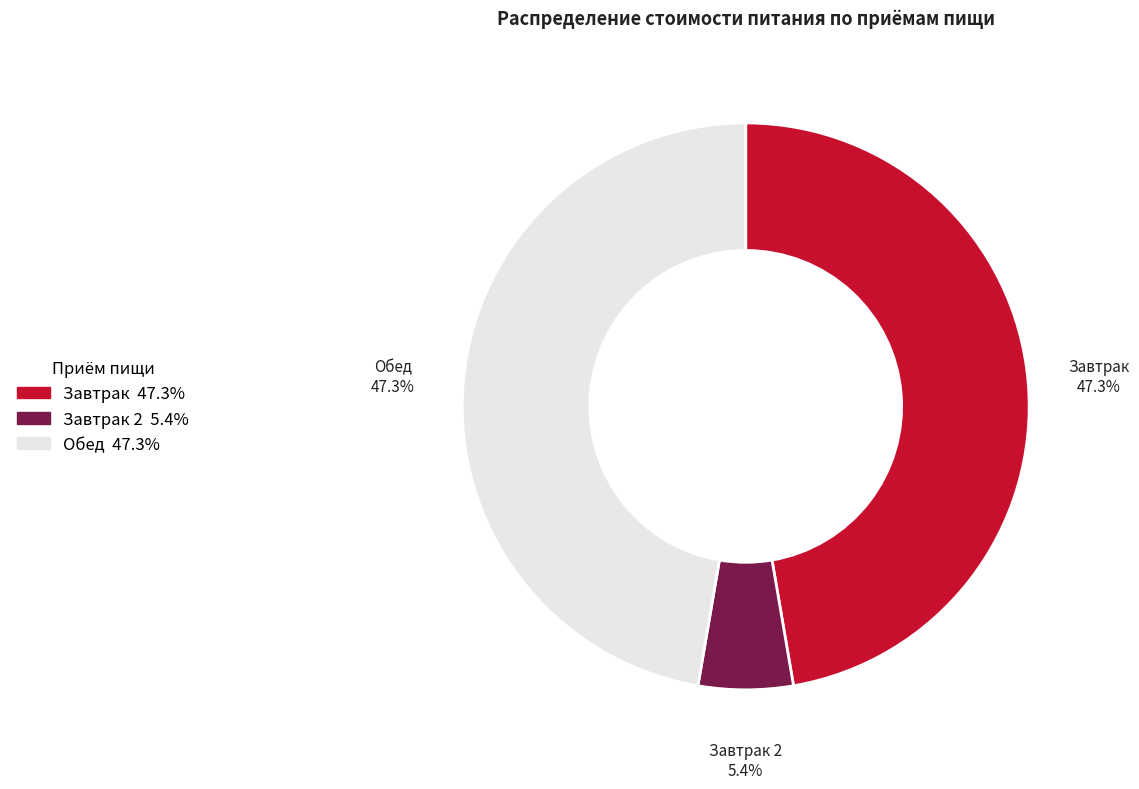

Is it true that Обед is 47% of the pie?

True